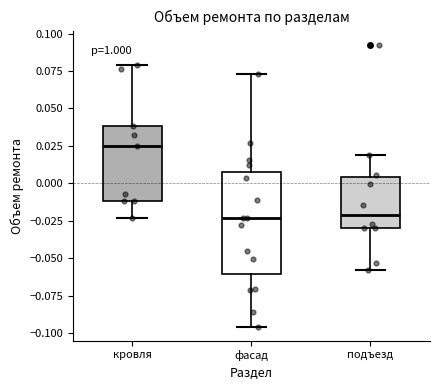

Which box is the tallest, from its lower edge to its upper edge?

фасад